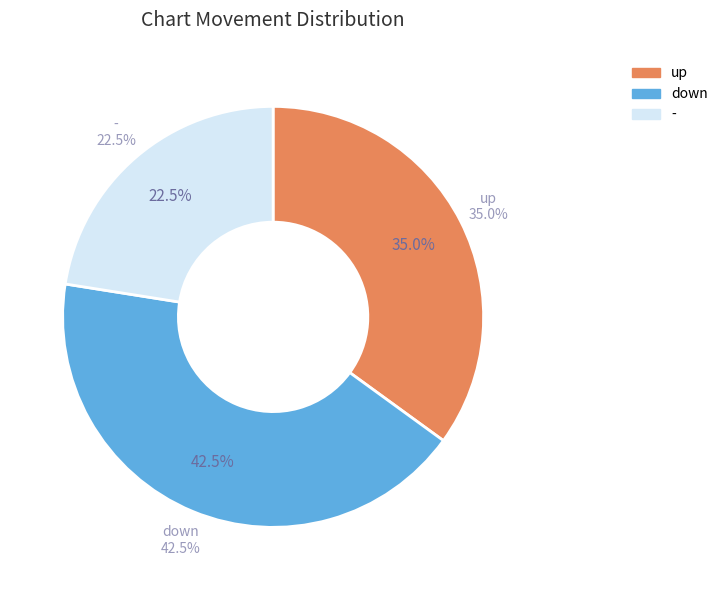

How many segments does this pie chart have?

3